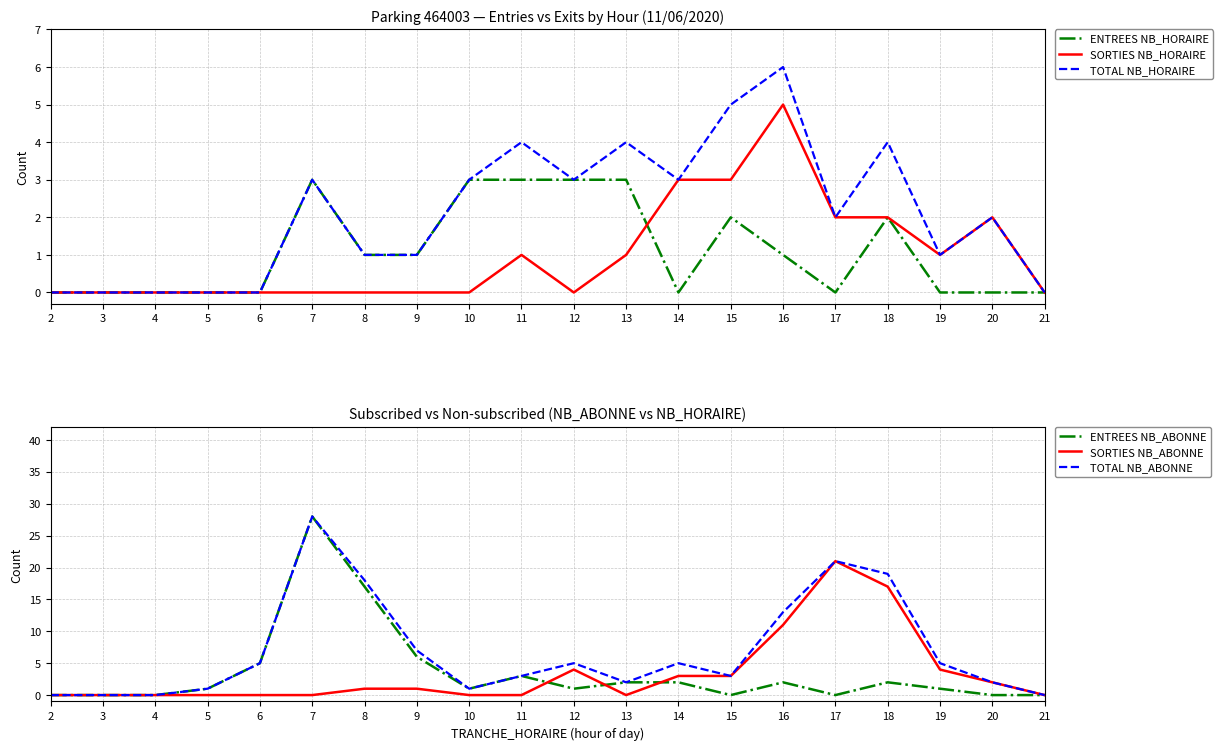

What is the difference between the maximum and minimum values in the TOTAL NB_ABONNE series?

28